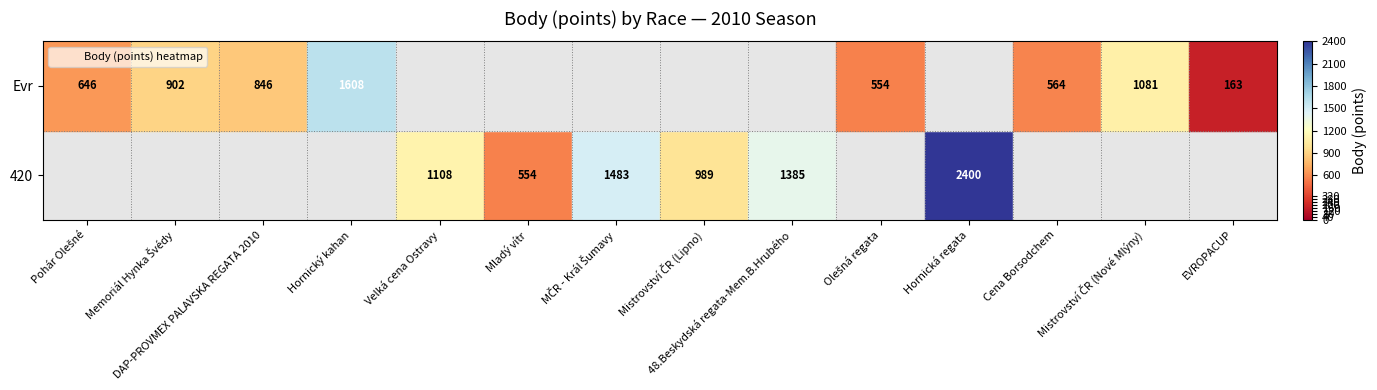

How many values in the 420 series are below 1385?

3